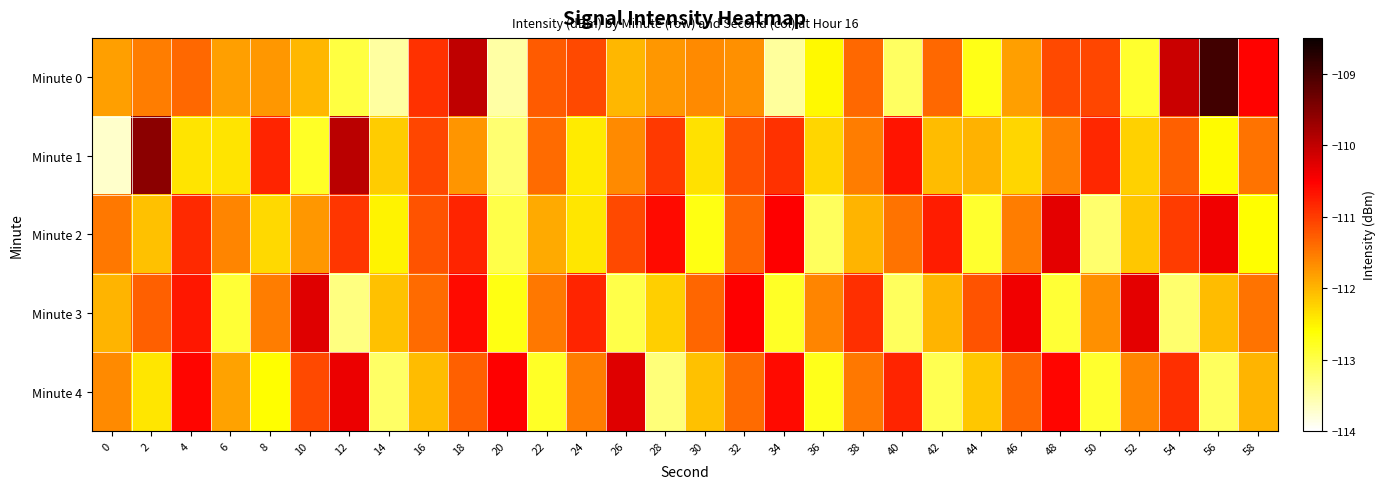

Rank the series at 30 from lowest to highest value.

Minute 2, Minute 1, Minute 4, Minute 0, Minute 3